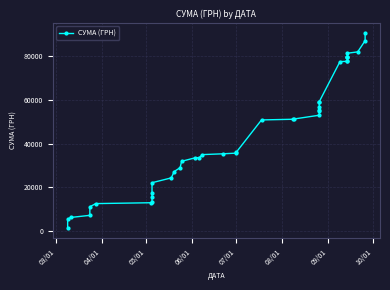

What is the greatest value displayed?

90650.9